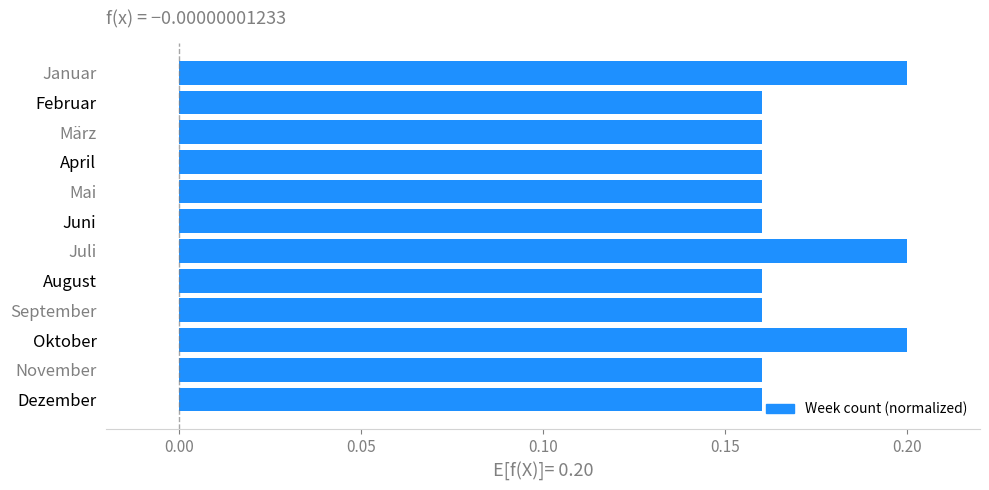

How many bars are there in total?

12